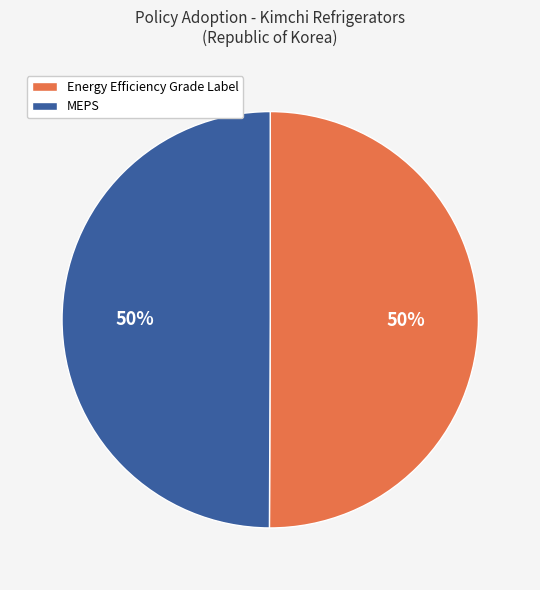

To the nearest percent, what is the average slice percentage?

50%